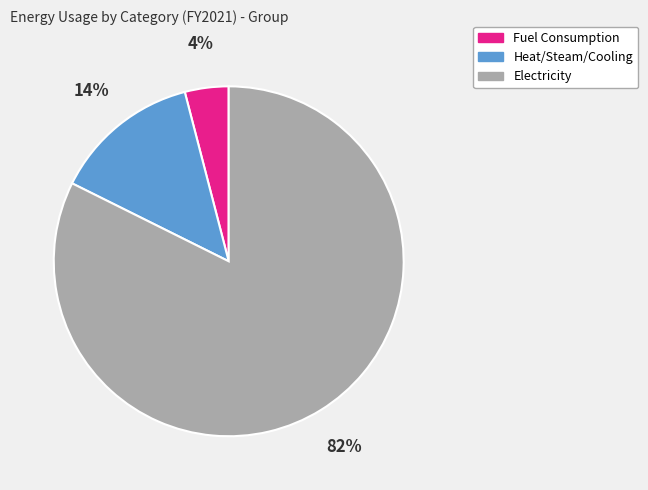

Count the number of slices in the pie.

3